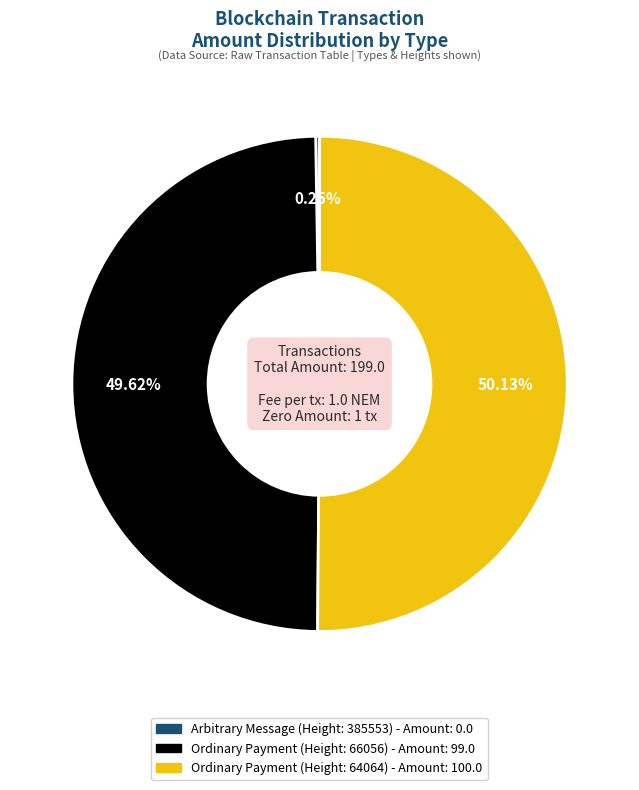

Do Ordinary Payment (Height: 66056) - Amount: 99.0 and Ordinary Payment (Height: 64064) - Amount: 100.0 together represent more than half of the pie?

Yes